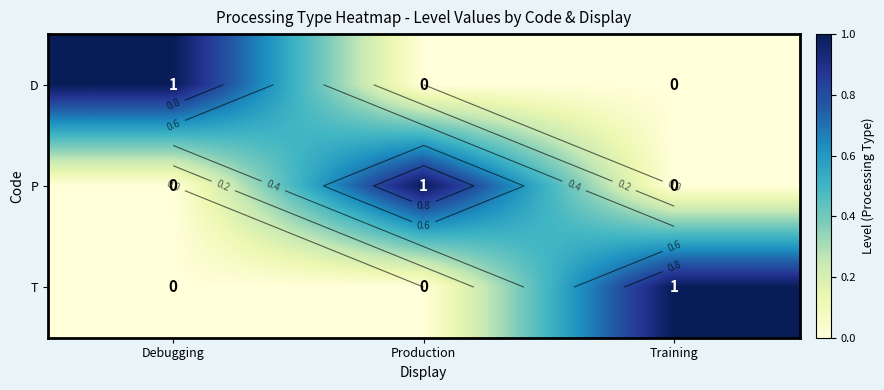

How many categories are shown in the chart?

3